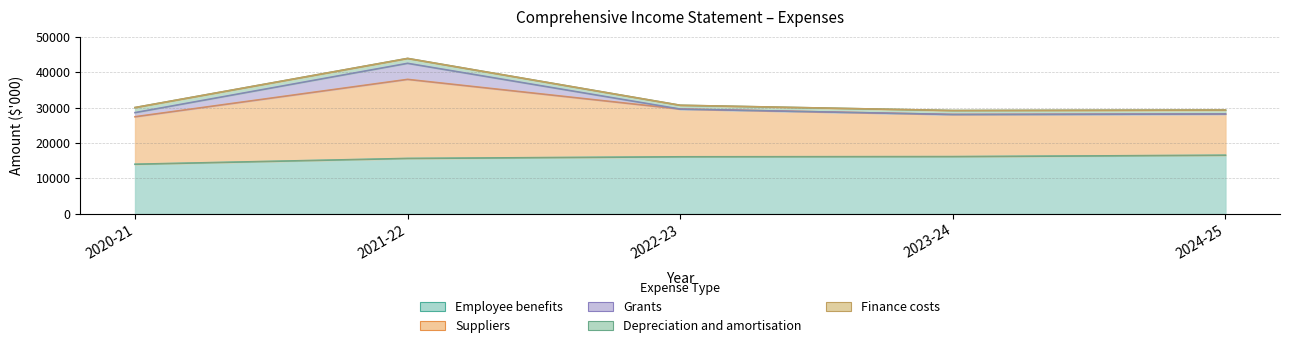

What is the value of the Suppliers point at the 4th from the left?

11919